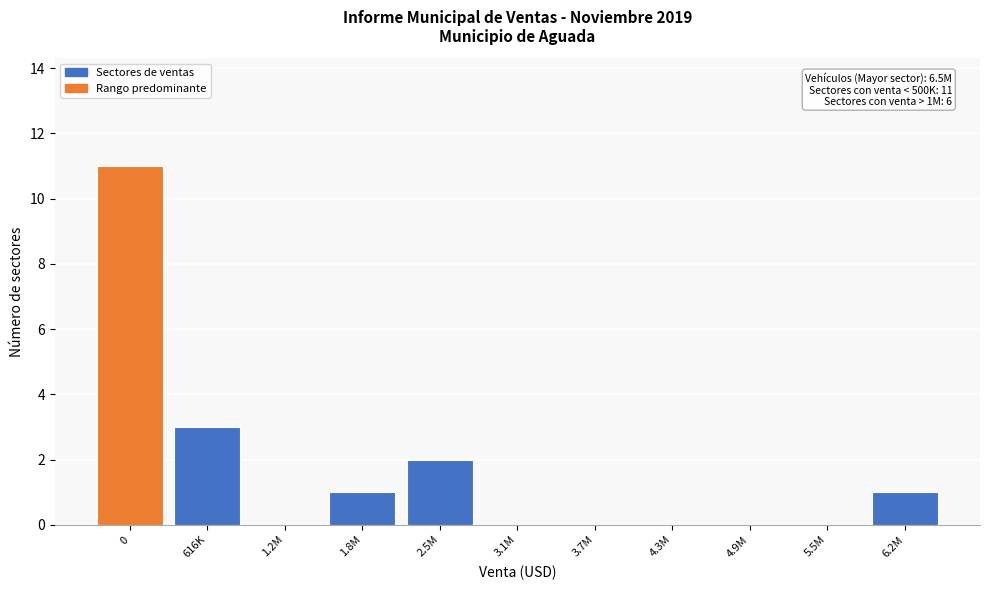

Reading left to right, transcribe all the data shown in this chart.

0=11	616K=3	1.2M=0	1.8M=1	2.5M=2	3.1M=0	3.7M=0	4.3M=0	4.9M=0	5.5M=0	6.2M=1